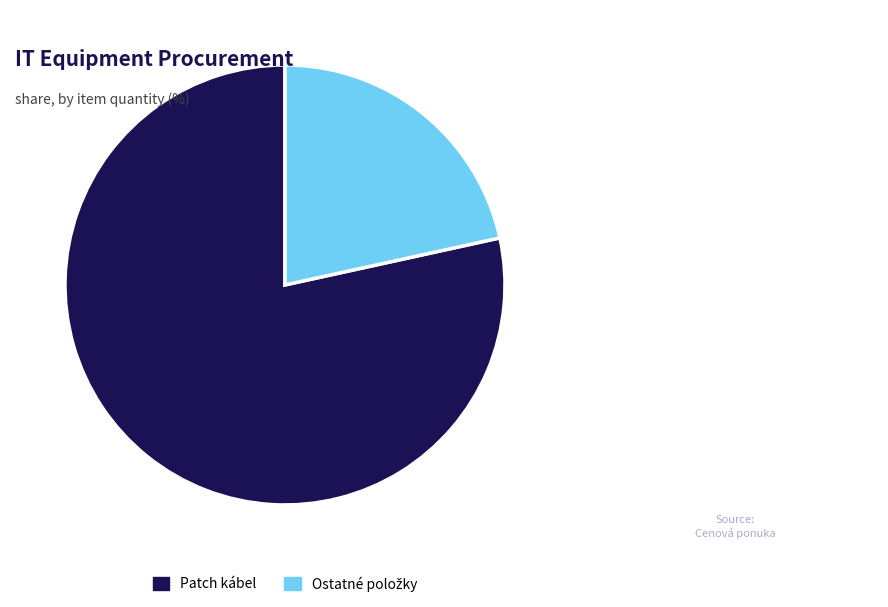

True or false: Patch kábel accounts for 78% of the total.

True